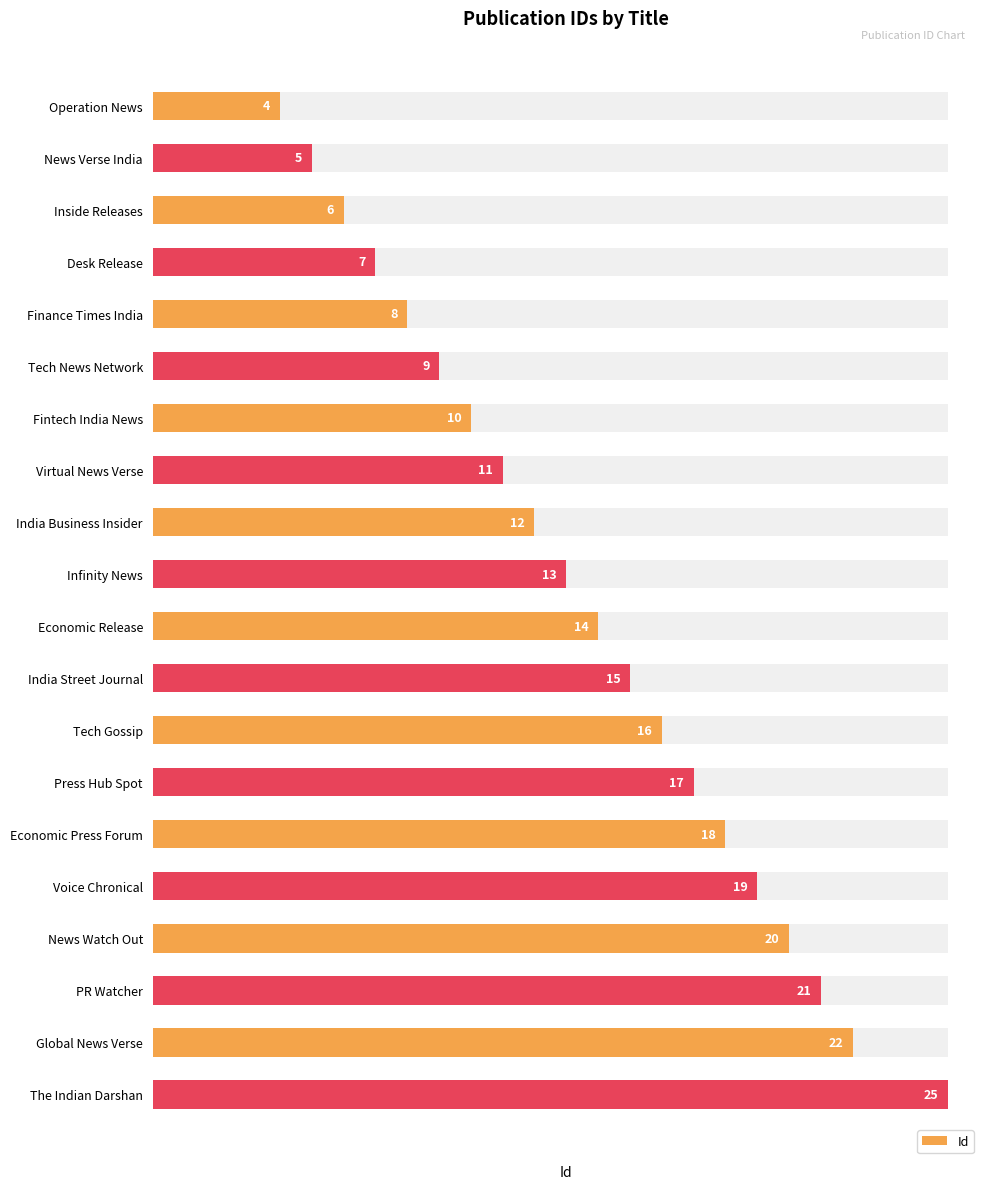

Reading left to right, what are all the values shown in this chart?

4	5	6	7	8	9	10	11	12	13	14	15	16	17	18	19	20	21	22	25